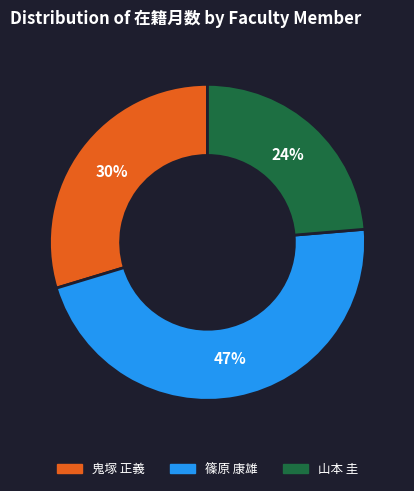

Count the number of slices in the pie.

3